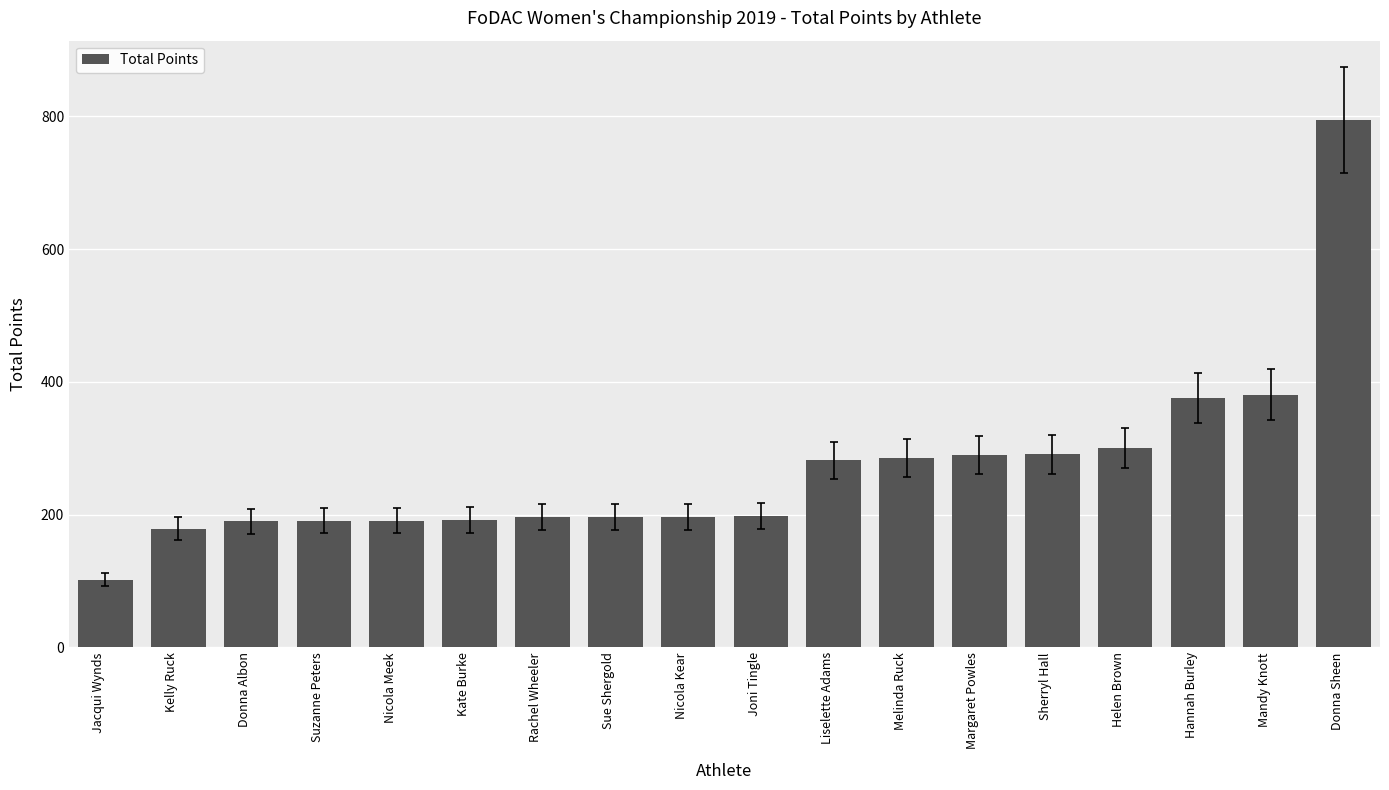

What is the greatest value displayed?

795